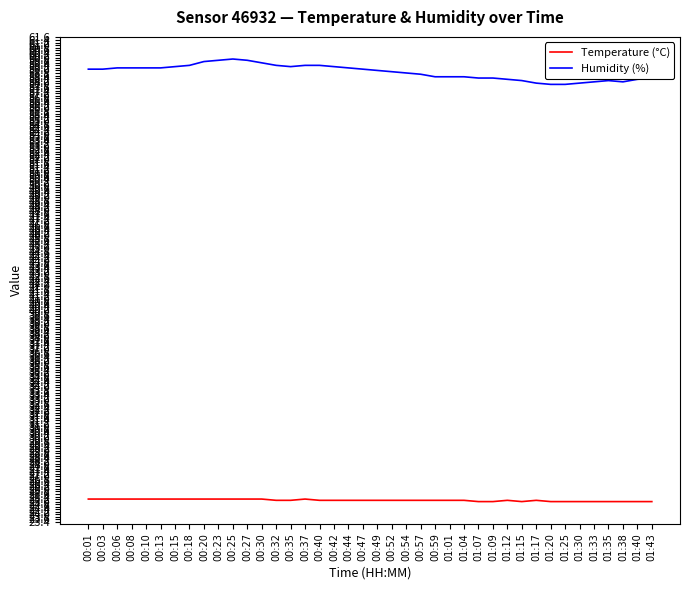

What is the difference between the highest and lowest values at 00:10?

34.0